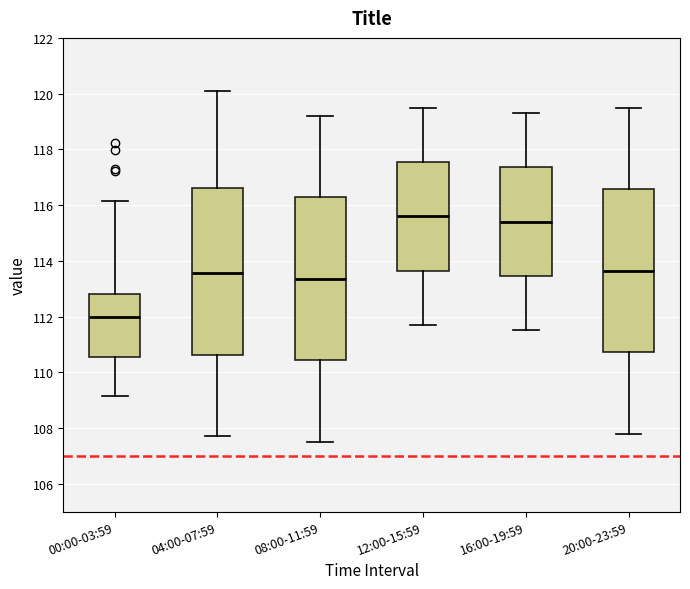

Which box's median line is the lowest?

00:00-03:59